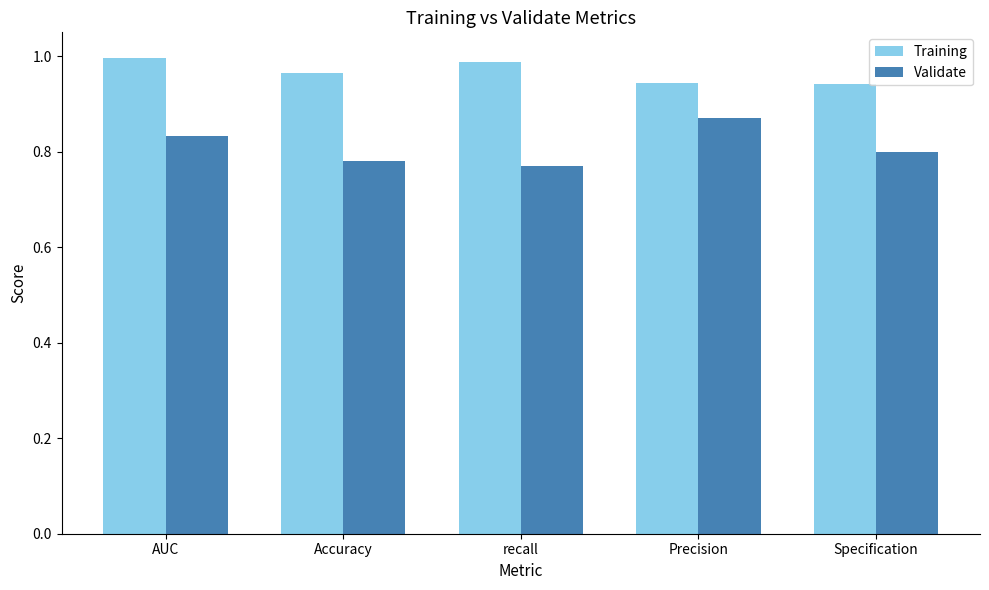

Rank the series at Specification from lowest to highest value.

Validate, Training